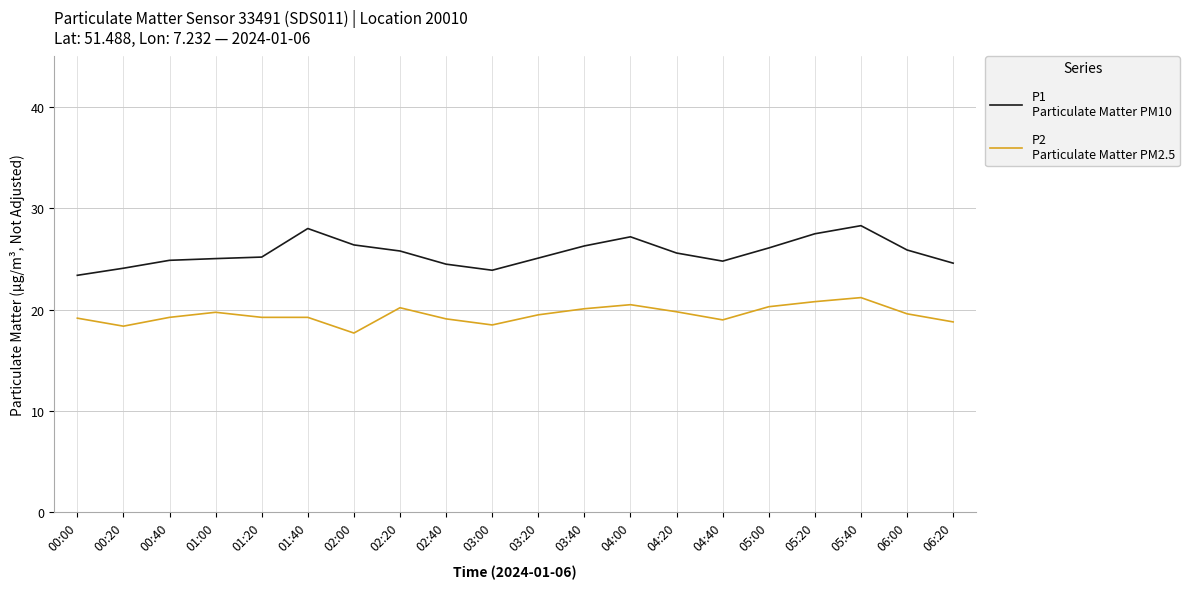

What is the smallest value displayed?

17.7